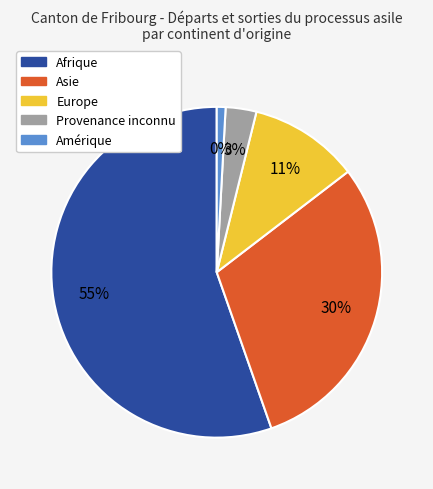

To the nearest percent, what portion does Asie represent?

30%